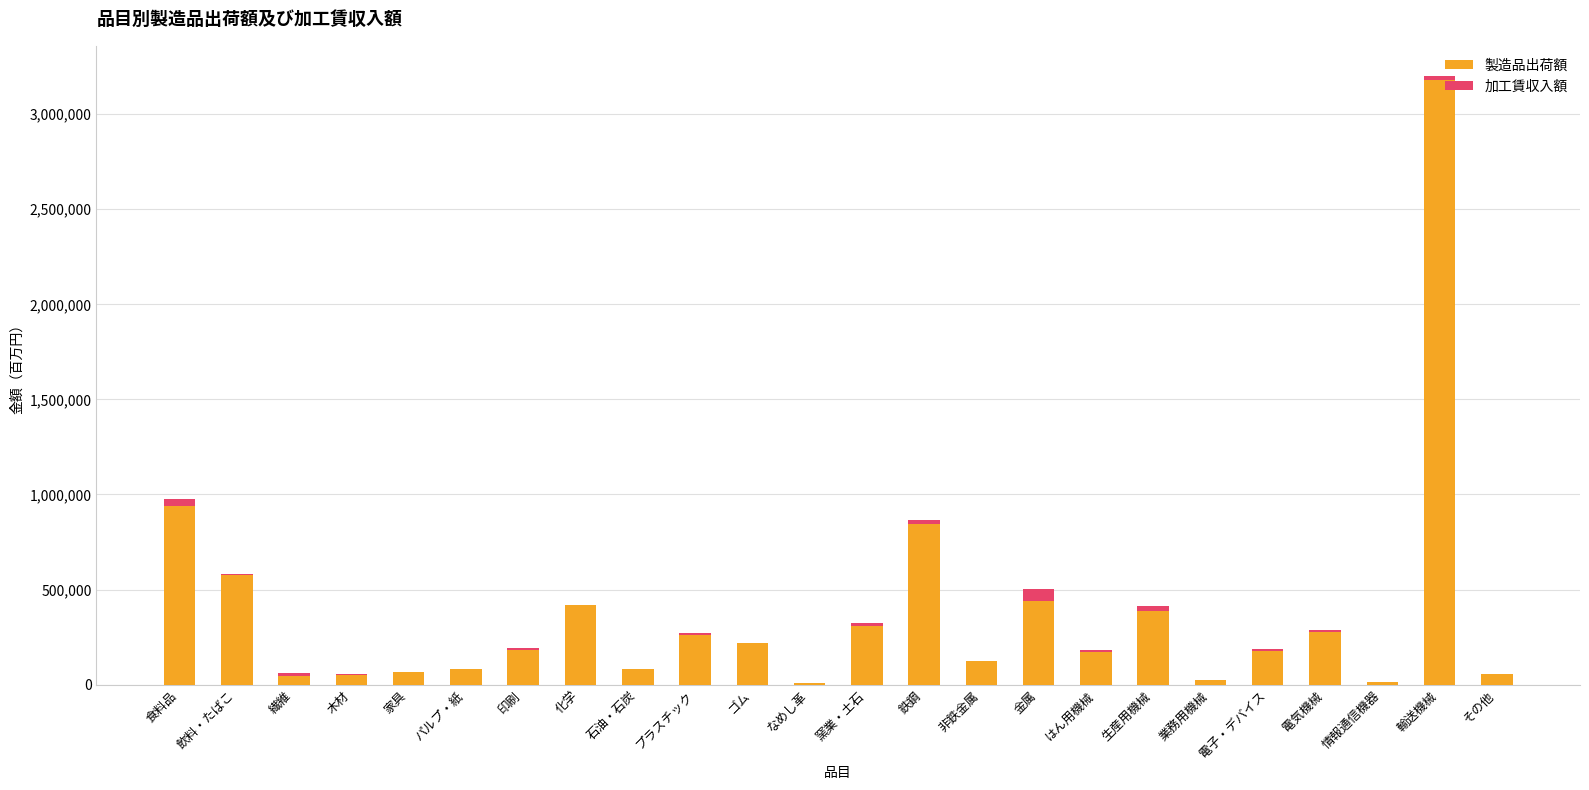

At which category is the sum across all series the highest?

輸送機械